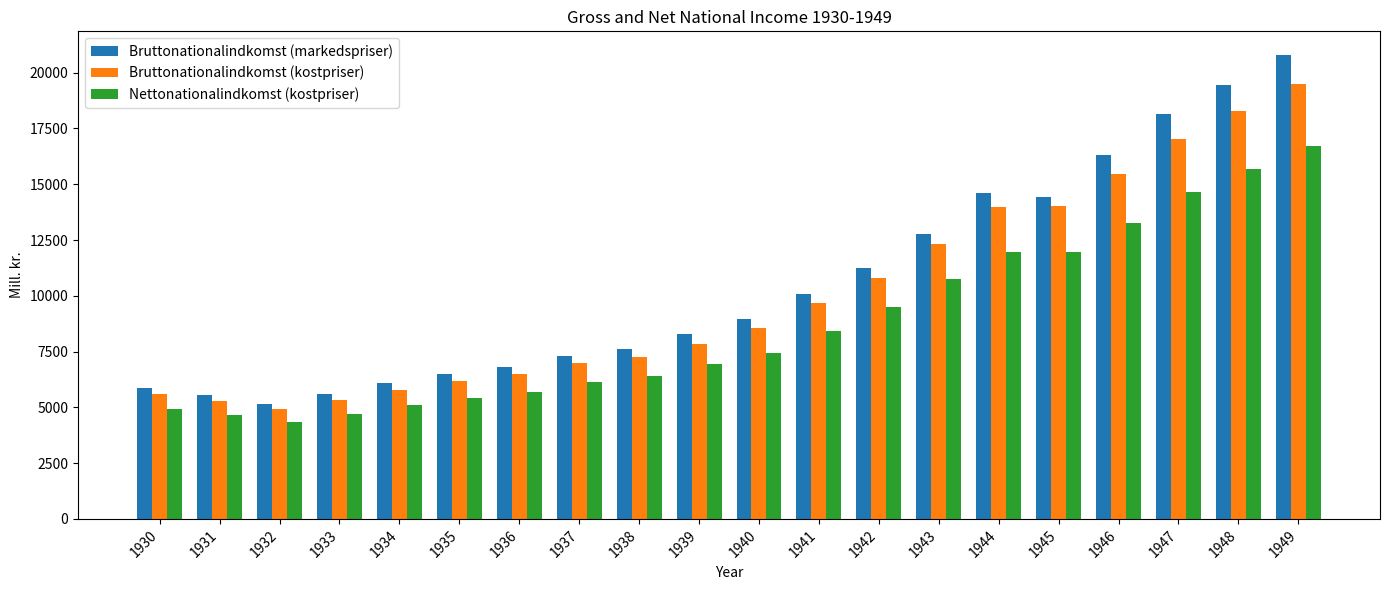

At 1940, list the series in order from smallest to largest.

Nettonationalindkomst (kostpriser), Bruttonationalindkomst (kostpriser), Bruttonationalindkomst (markedspriser)